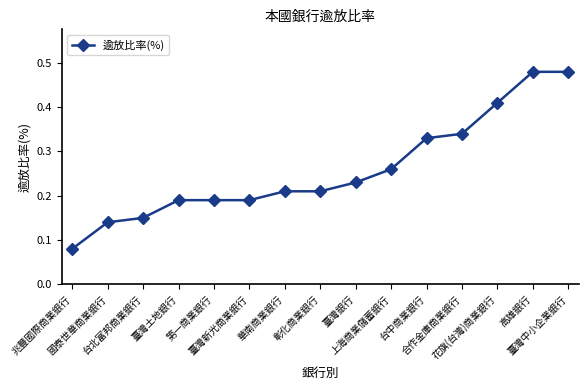

What is the sum of all values?

3.9